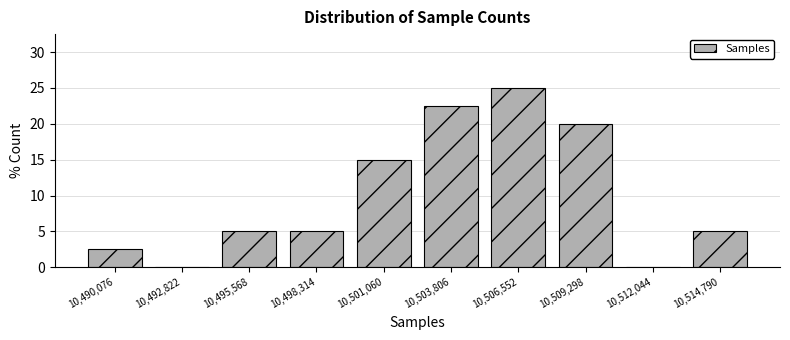

Reading left to right, list all the values displayed in this chart.

10,490,076=2.5	10,492,822=0.0	10,495,568=5.0	10,498,314=5.0	10,501,060=15.0	10,503,806=22.5	10,506,552=25.0	10,509,298=20.0	10,512,044=0.0	10,514,790=5.0